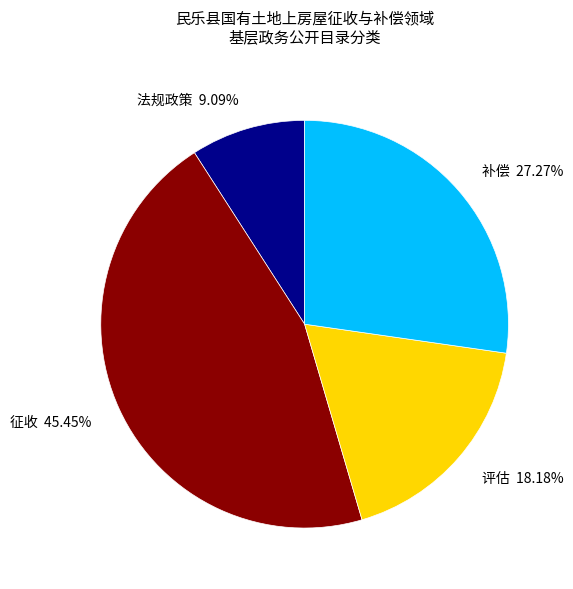

To the nearest percent, what percentage of the pie is 法规政策?

9%